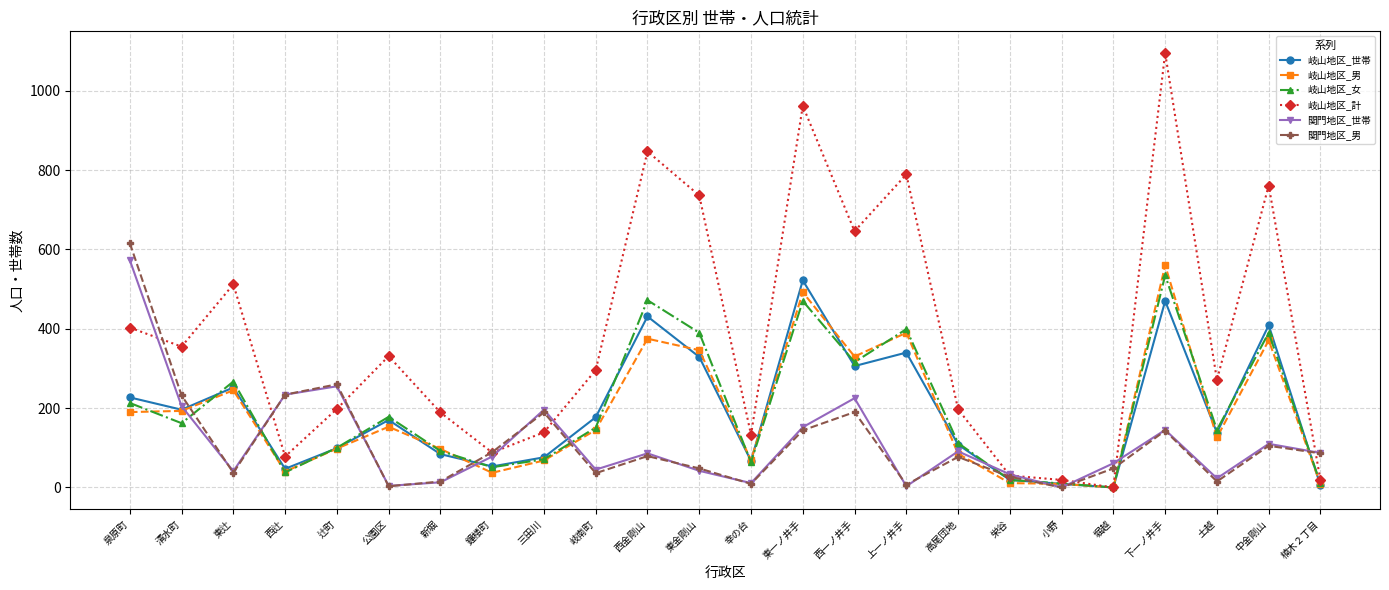

Where is the first local maximum for 岐山地区_男?

東辻